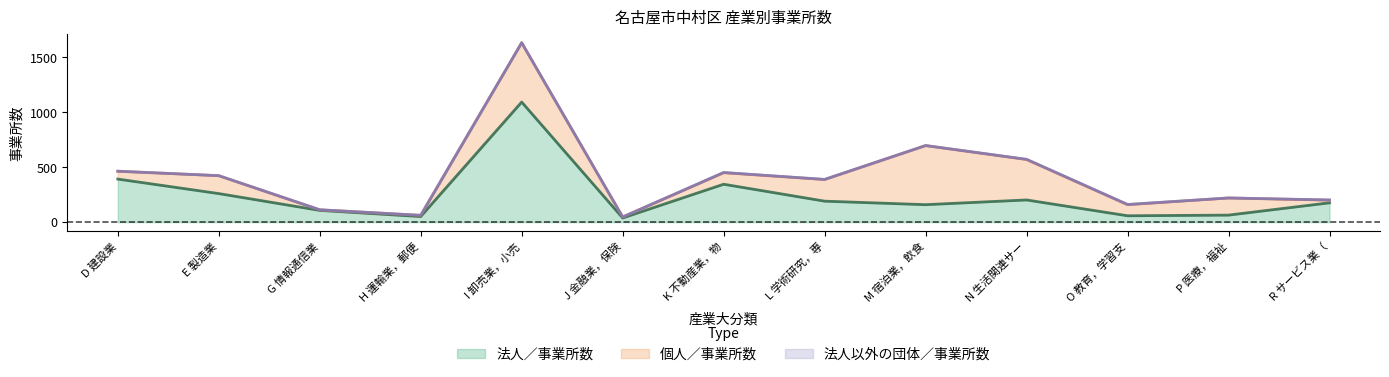

True or false: 法人以外の団体／事業所数 and 個人／事業所数 intersect in this chart.

False